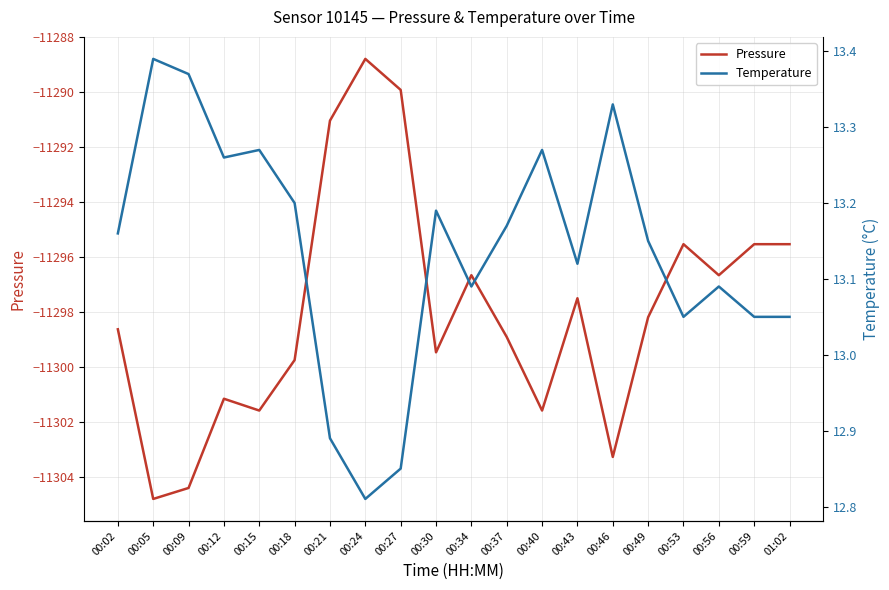

List the labels in order of pressure value, smallest first.

00:05, 00:09, 00:46, 00:15, 00:40, 00:12, 00:18, 00:30, 00:37, 00:02, 00:49, 00:43, 00:34, 00:56, 00:53, 00:59, 01:02, 00:21, 00:27, 00:24